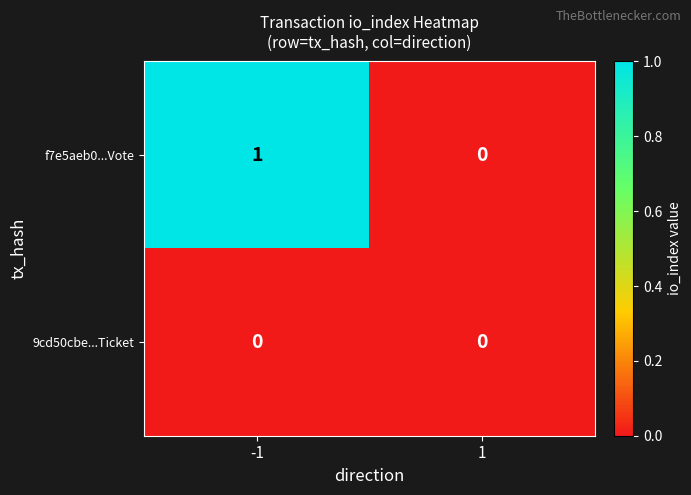

Reading left to right, what are all the values shown in this chart?

f7e5aeb0...Vote: -1=1	1=0
9cd50cbe...Ticket: -1=0	1=0